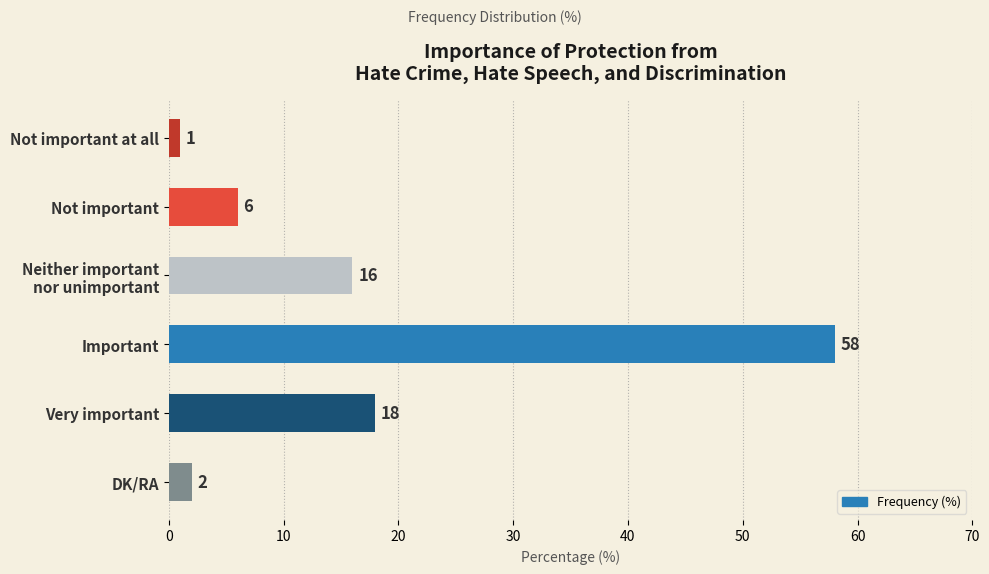

What is the minimum value shown in the chart?

1